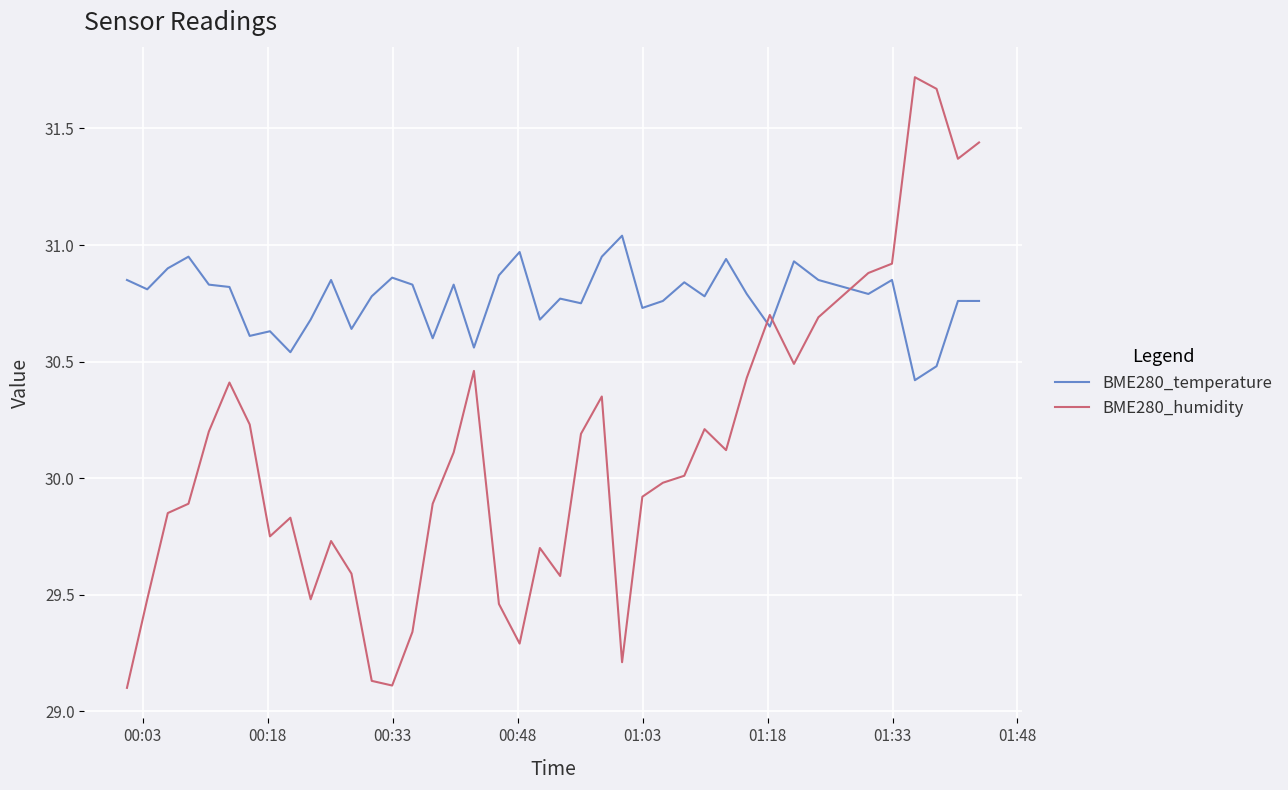

Which series has the largest total across all categories?

BME280_temperature